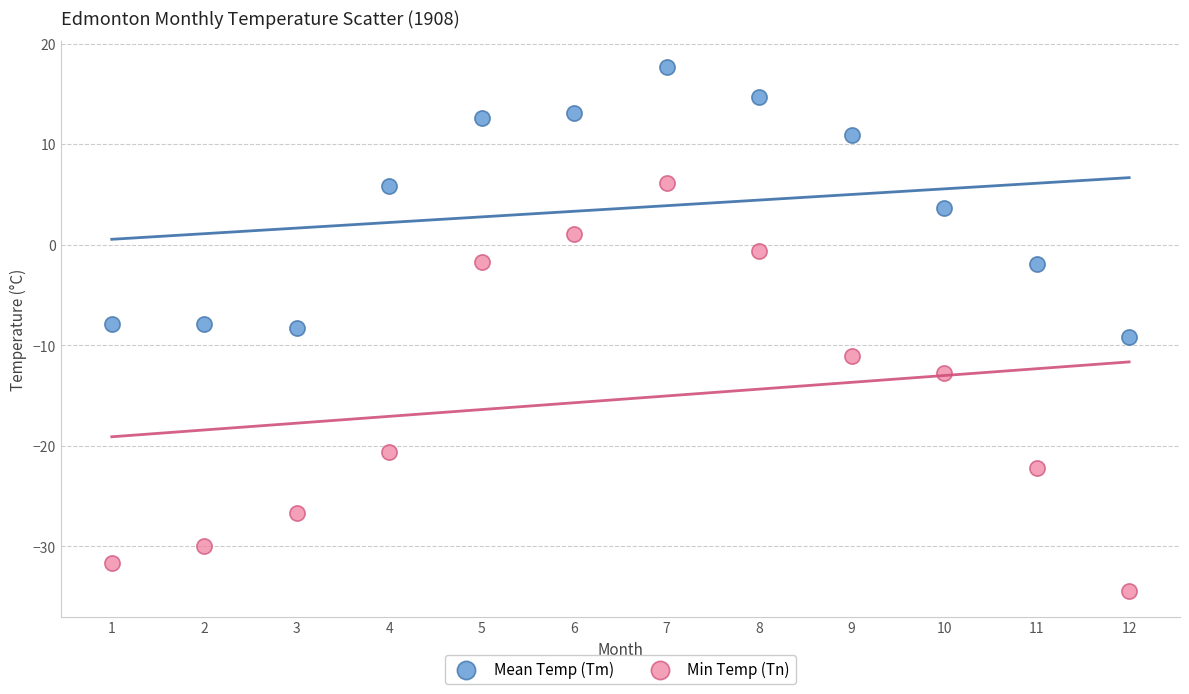

Which series has the largest Y range (max minus min)?

Min Temp (Tn)